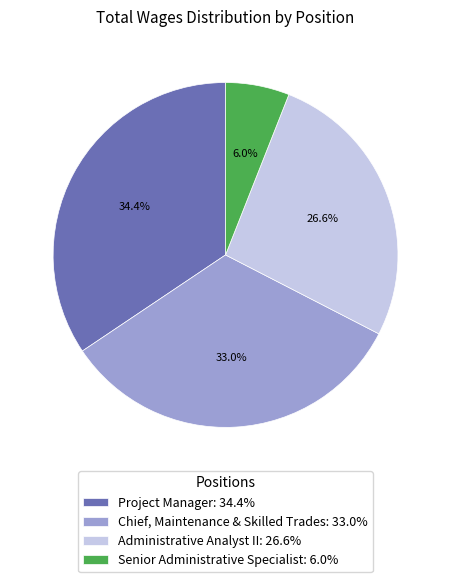

Rank the categories by value from lowest to highest.

Senior Administrative Specialist, Administrative Analyst II, Chief, Maintenance & Skilled Trades, Project Manager